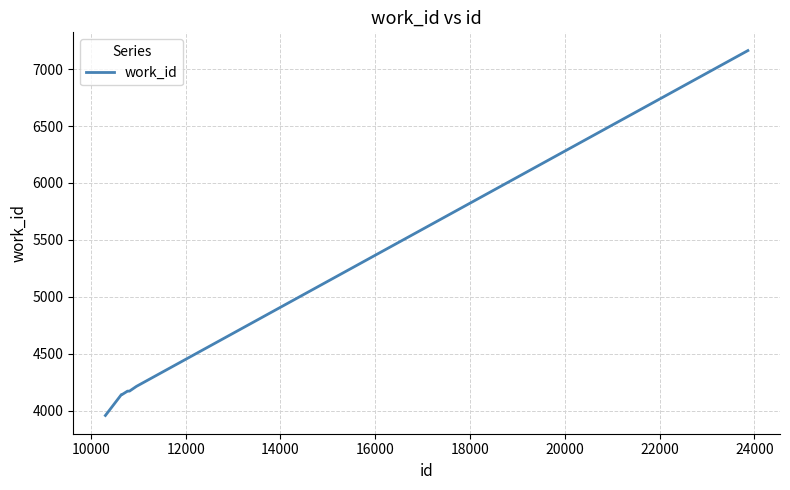

What is the average value?

4444